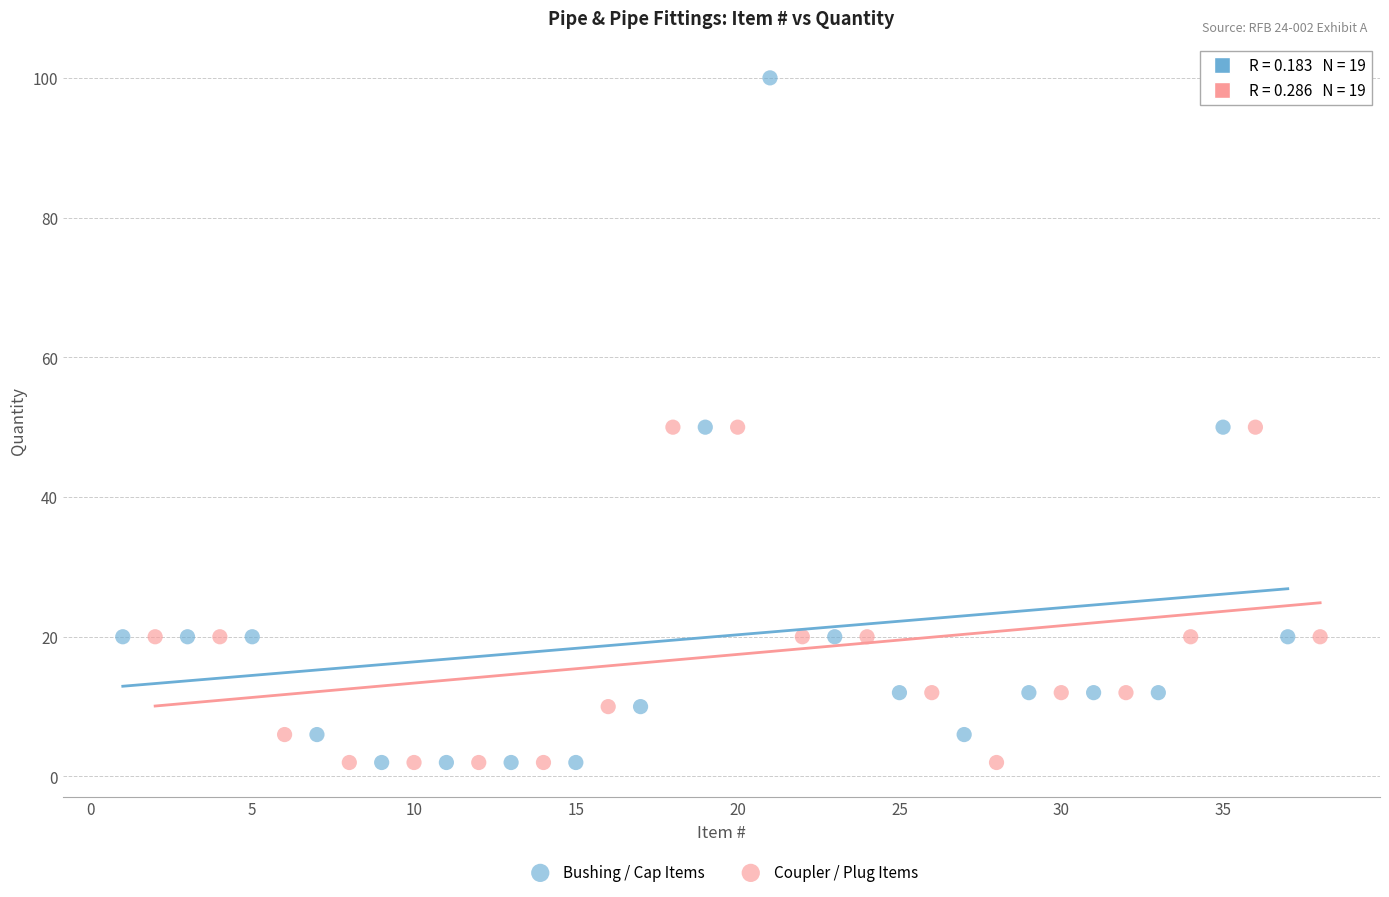

What are all the series names shown in the legend?

Bushing / Cap Items, Coupler / Plug Items